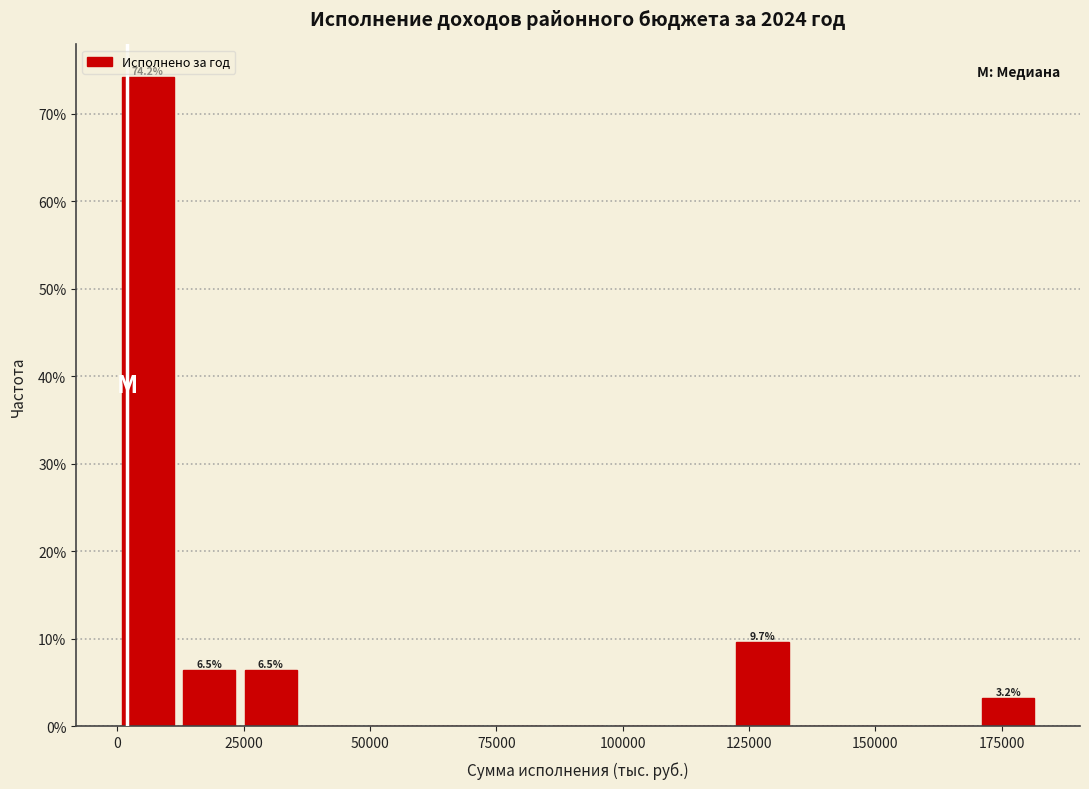

Around what value on the x-axis is the tallest bar? Give the approximate position of its centre, as read against the axis.

5000